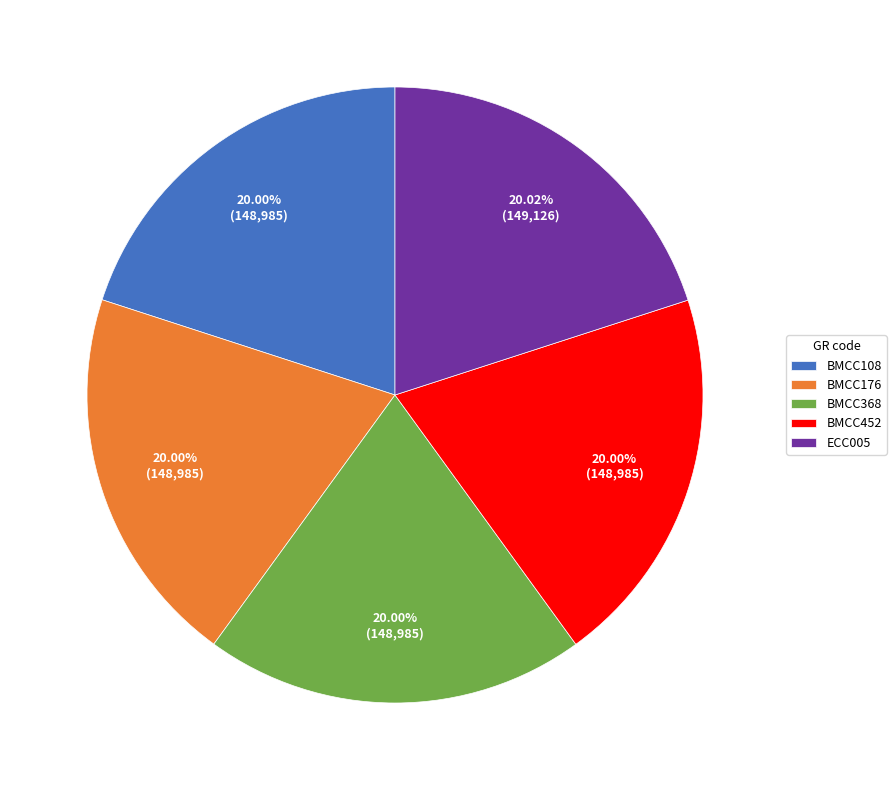

What is the ratio of the value at BMCC176 to the value at BMCC452?

1.0